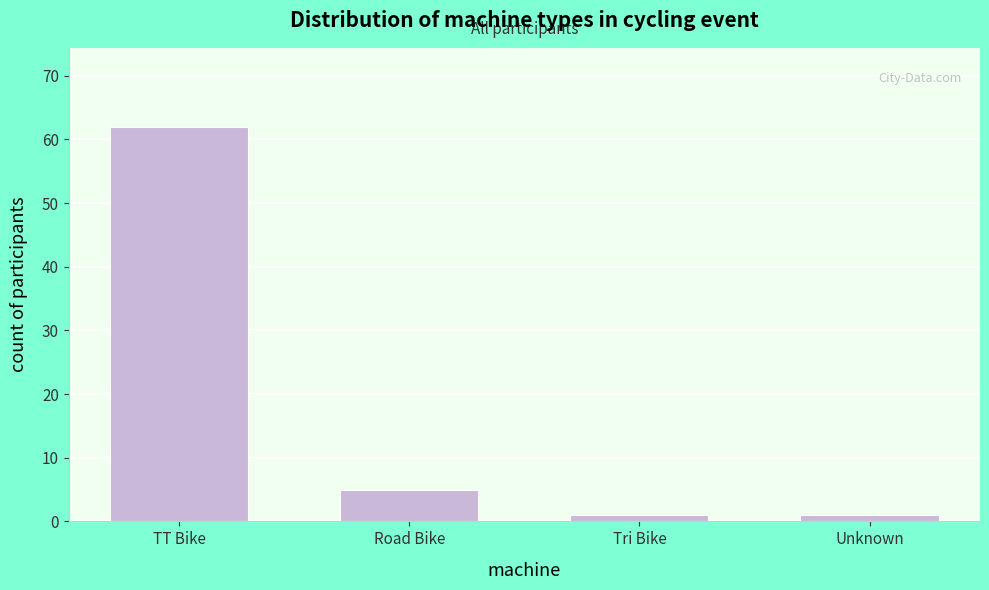

Reading left to right, what are all the values shown in this chart?

TT Bike=62	Road Bike=5	Tri Bike=1	Unknown=1